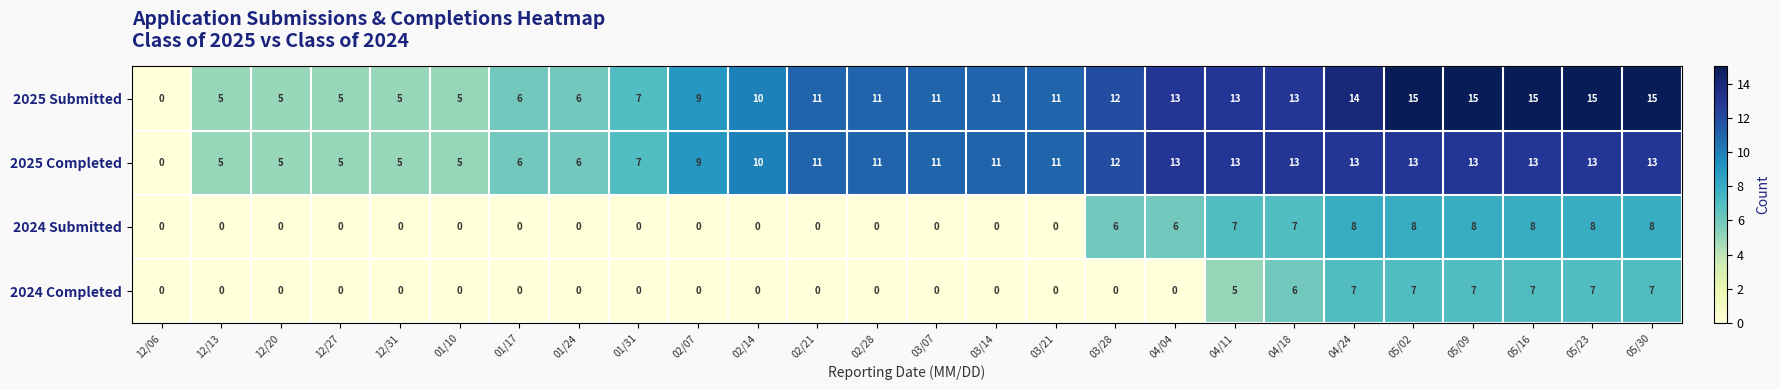

Where is 2024 Completed nearest to the value 3?

04/11